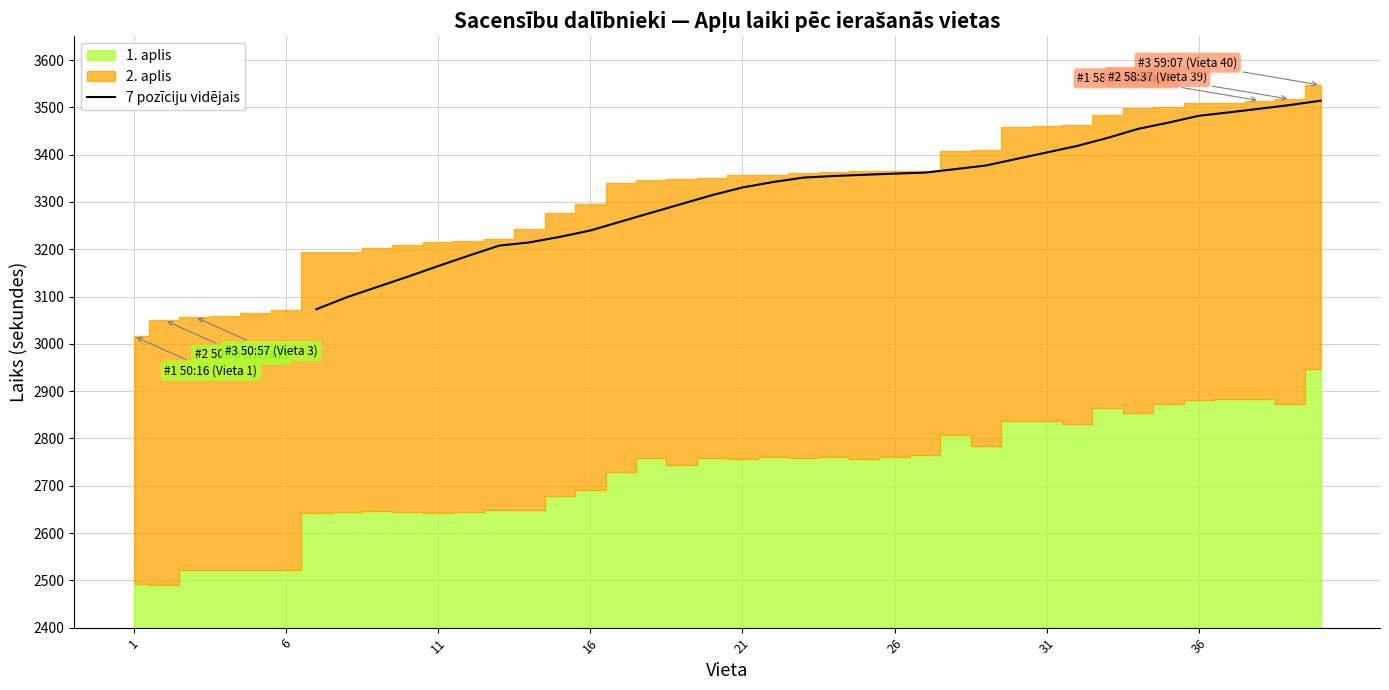

Reading right to left, transcribe all the data shown in this chart.

3514.0	3505.0	3497.1	3489.4	3482.1	3467.7	3454.4	3435.4	3418.4	3404.6	3390.9	3377.0	3369.4	3362.0	3359.9	3357.4	3354.9	3351.4	3342.0	3330.6	3314.3	3295.7	3277.1	3258.4	3239.6	3226.1	3214.4	3207.6	3186.3	3164.4	3141.9	3120.3	3098.6	3073.1